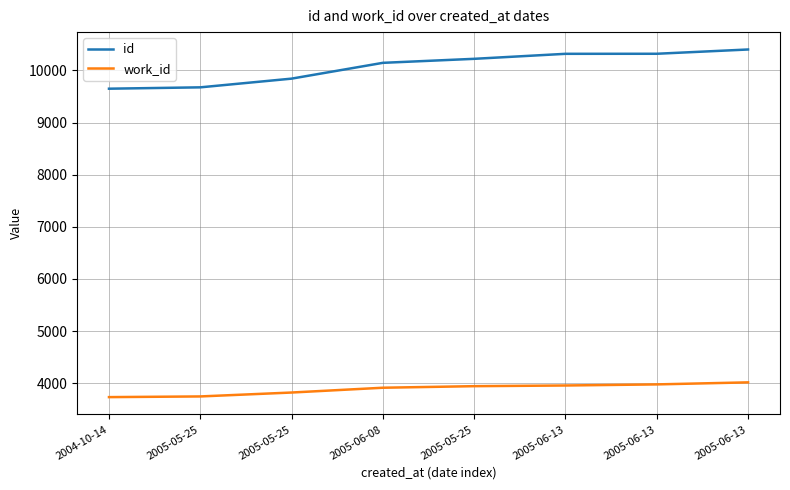

What are all the series names shown in the legend?

id, work_id